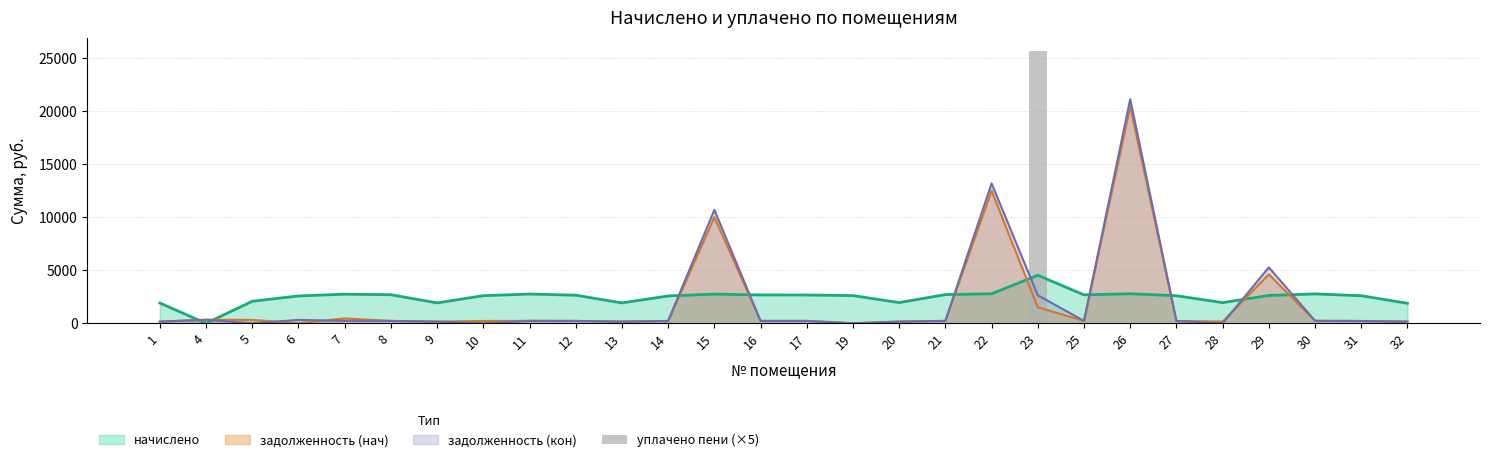

The value of начислено at 16 is 1095.7. True or false?

False